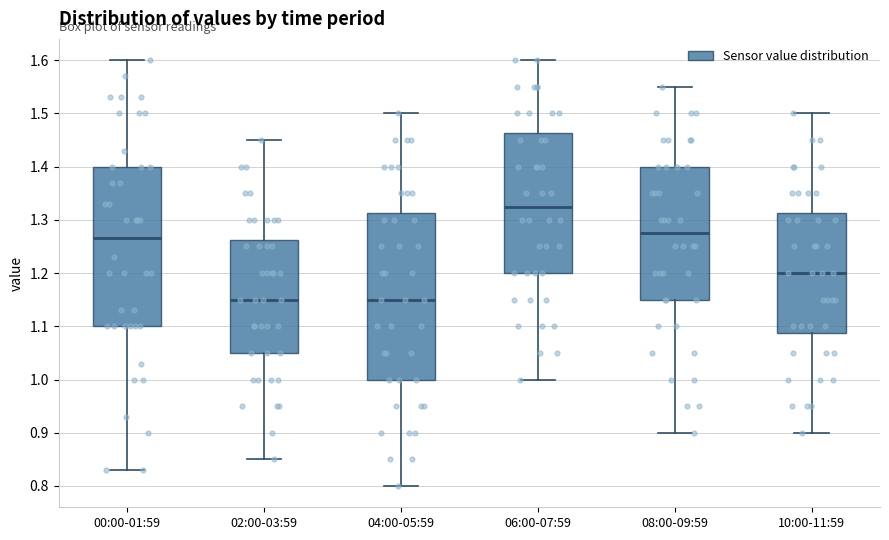

Reading left to right, read every box against the y-axis: the position of its median line, the range the box covers, and the ends of its whiskers. The values are not printed on the chart, so give them approximately, as read against the axis.

00:00-01:59: median 1.27, box 1.10 to 1.40, whiskers 0.83 to 1.60
02:00-03:59: median 1.15, box 1.05 to 1.26, whiskers 0.85 to 1.45
04:00-05:59: median 1.15, box 1.00 to 1.31, whiskers 0.80 to 1.50
06:00-07:59: median 1.33, box 1.20 to 1.46, whiskers 1.00 to 1.60
08:00-09:59: median 1.28, box 1.15 to 1.40, whiskers 0.90 to 1.55
10:00-11:59: median 1.20, box 1.09 to 1.31, whiskers 0.90 to 1.50